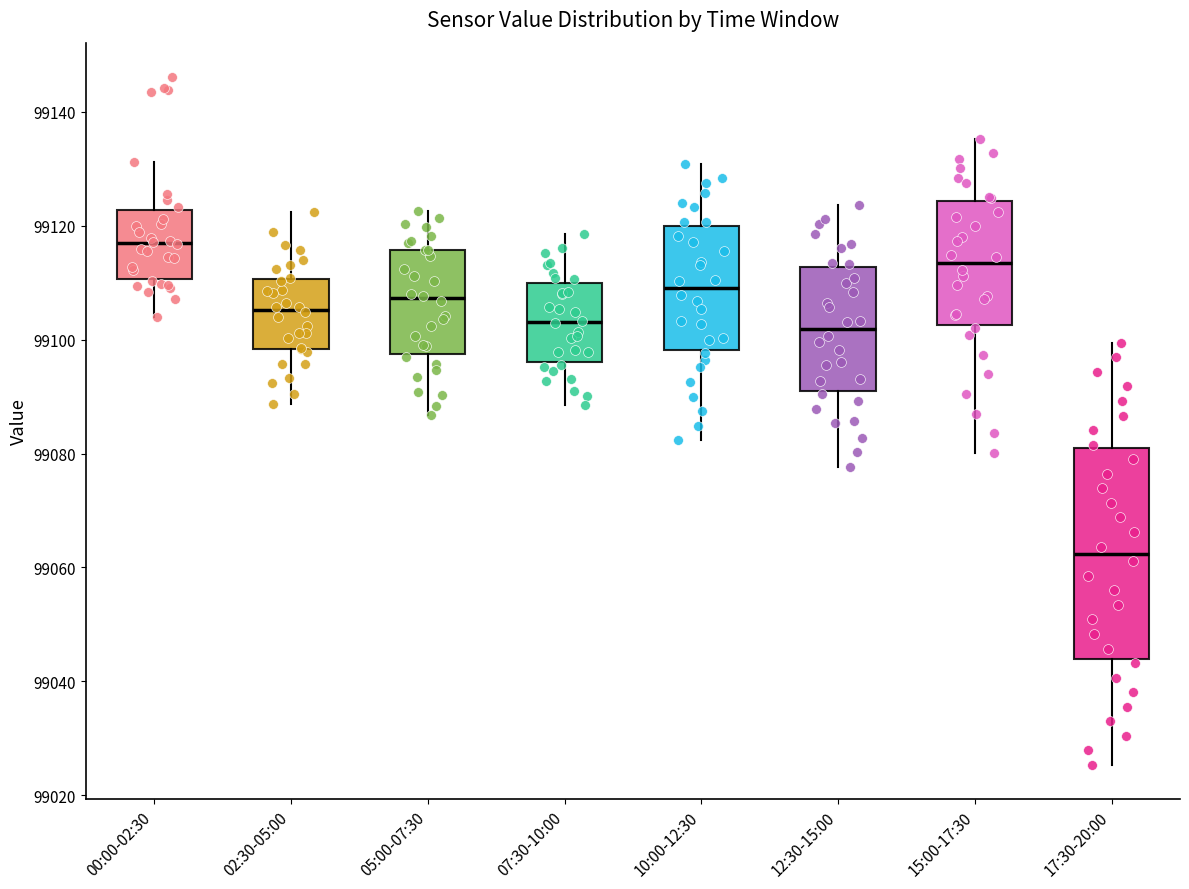

Reading left to right, transcribe this box plot: for each box, give where its median line is, the range the box spans, and where its two whiskers end, as read against the y-axis. The values are not printed on the chart, so give them approximately, as read against the axis.

00:00-02:30: median 99116, box 99110 to 99122, whiskers 99104 to 99132
02:30-05:00: median 99106, box 99098 to 99110, whiskers 99088 to 99122
05:00-07:30: median 99108, box 99098 to 99116, whiskers 99086 to 99122
07:30-10:00: median 99104, box 99096 to 99110, whiskers 99088 to 99118
10:00-12:30: median 99110, box 99098 to 99120, whiskers 99082 to 99130
12:30-15:00: median 99102, box 99092 to 99112, whiskers 99078 to 99124
15:00-17:30: median 99114, box 99102 to 99124, whiskers 99080 to 99136
17:30-20:00: median 99062, box 99044 to 99080, whiskers 99026 to 99100